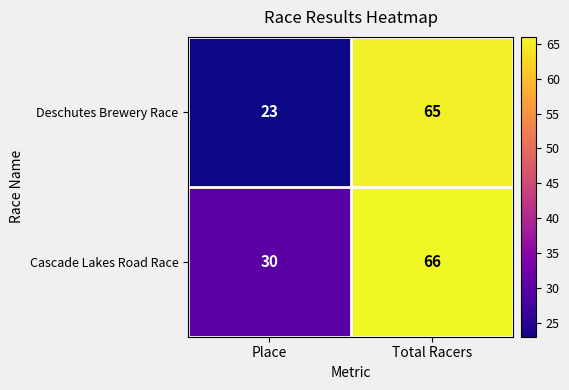

Reading right to left, extract all data points from this chart.

Deschutes Brewery Race: 65	23
Cascade Lakes Road Race: 66	30